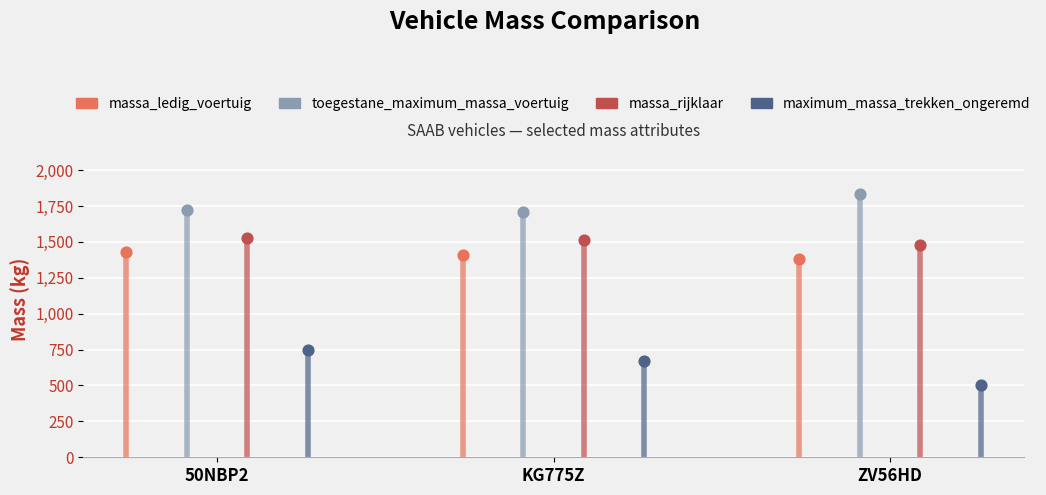

Which series reaches the maximum Y coordinate?

toegestane_maximum_massa_voertuig